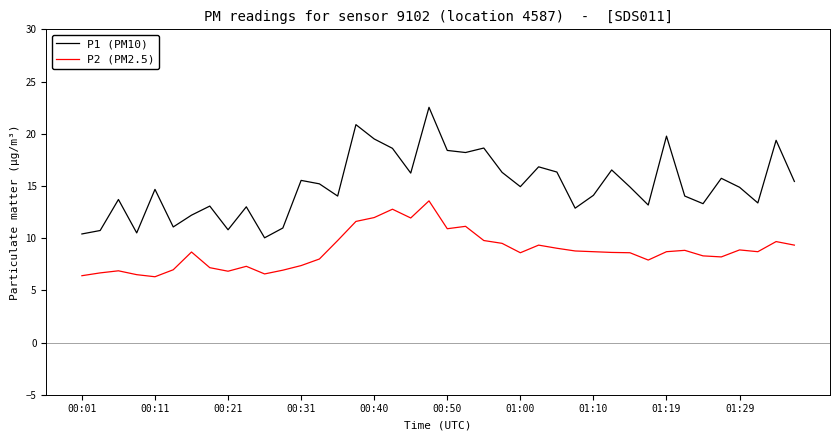

What is the difference between the maximum and minimum values in the P1 (PM10) series?

12.5